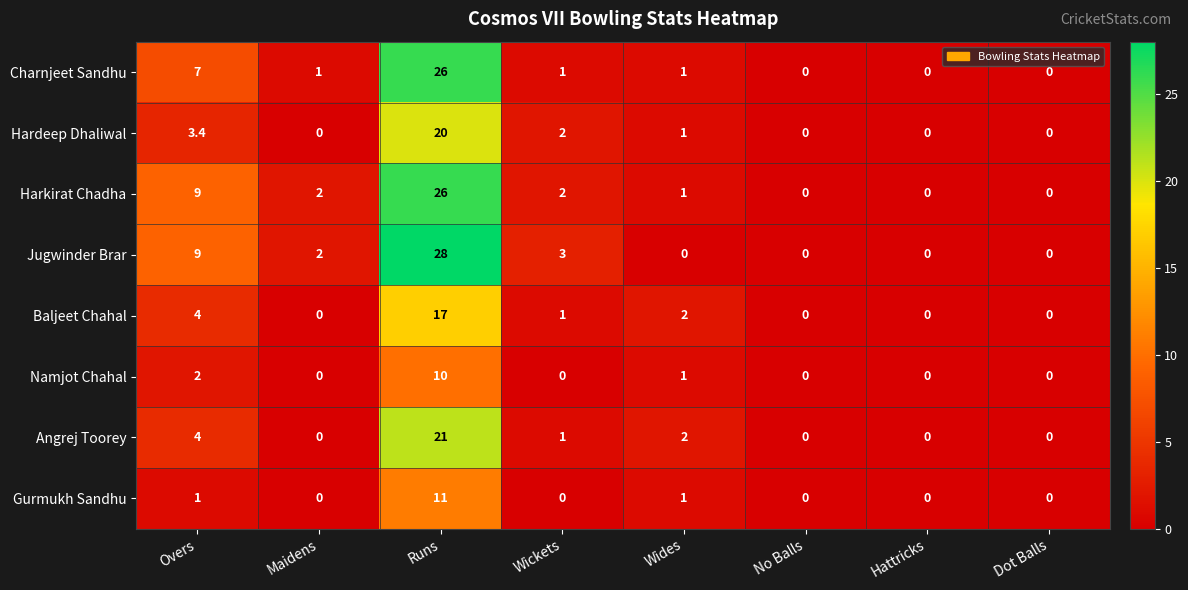

True or false: Namjot Chahal has a value of 4.2 at Wickets.

False